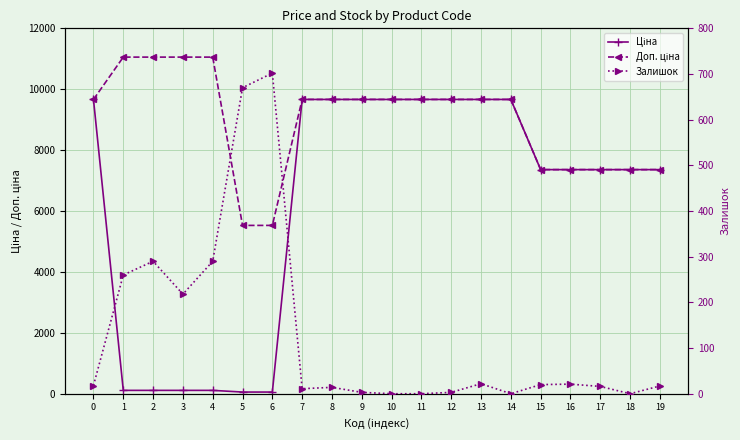

Between 17 and 9, which is larger?

9